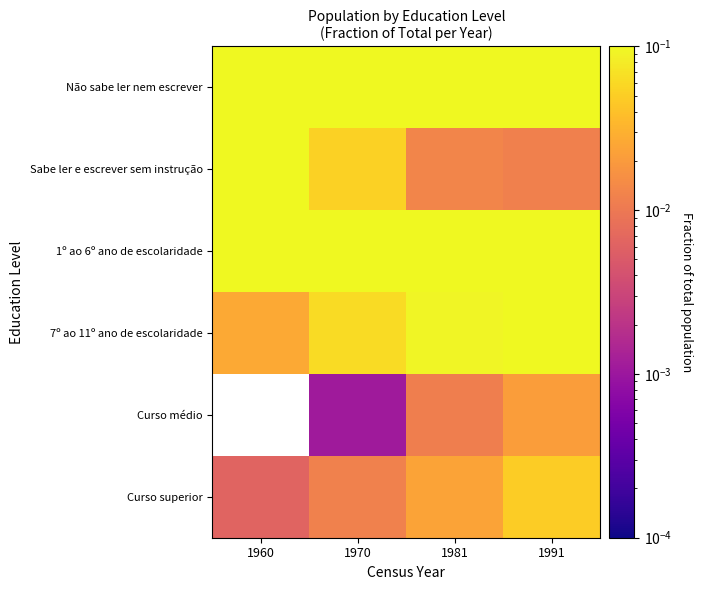

At how many categories does at least one series exceed 0?

4